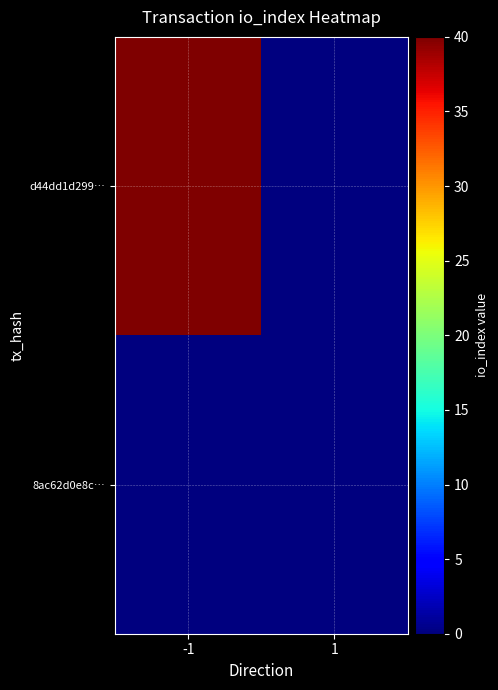

Reading right to left, extract all data points from this chart.

d44dd1d299…: 1=0	-1=40
8ac62d0e8c…: 1=0	-1=0